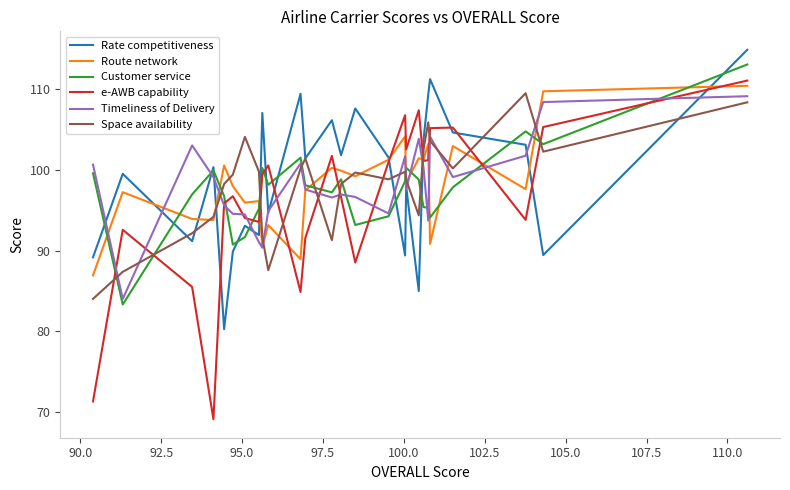

What is the maximum value shown in the chart?

114.9